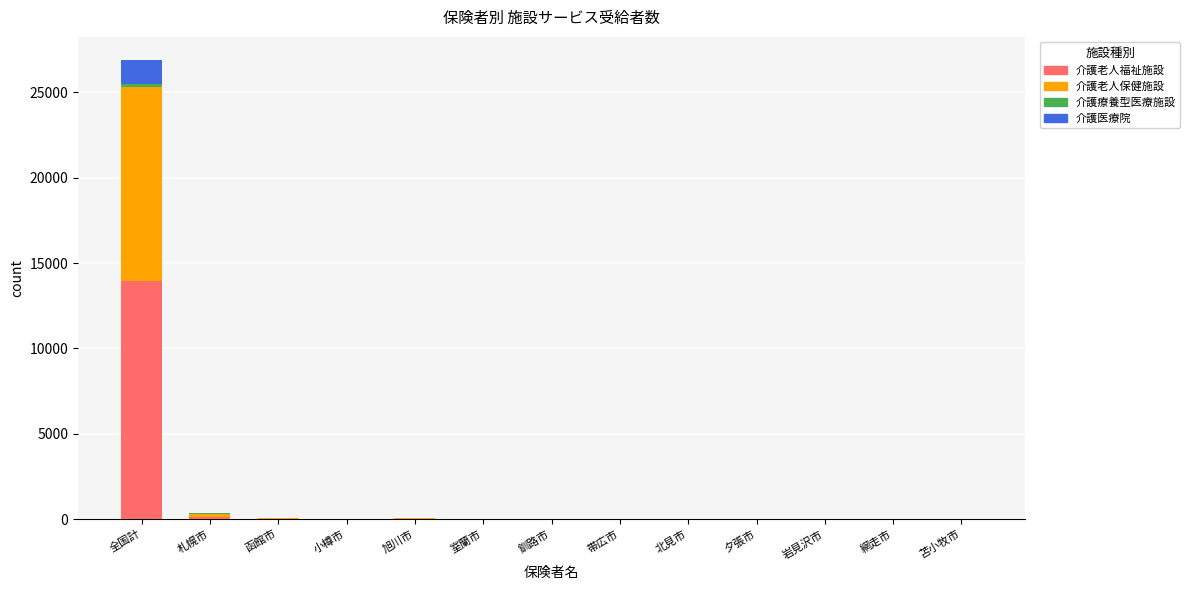

At which category is the sum across all series the highest?

全国計